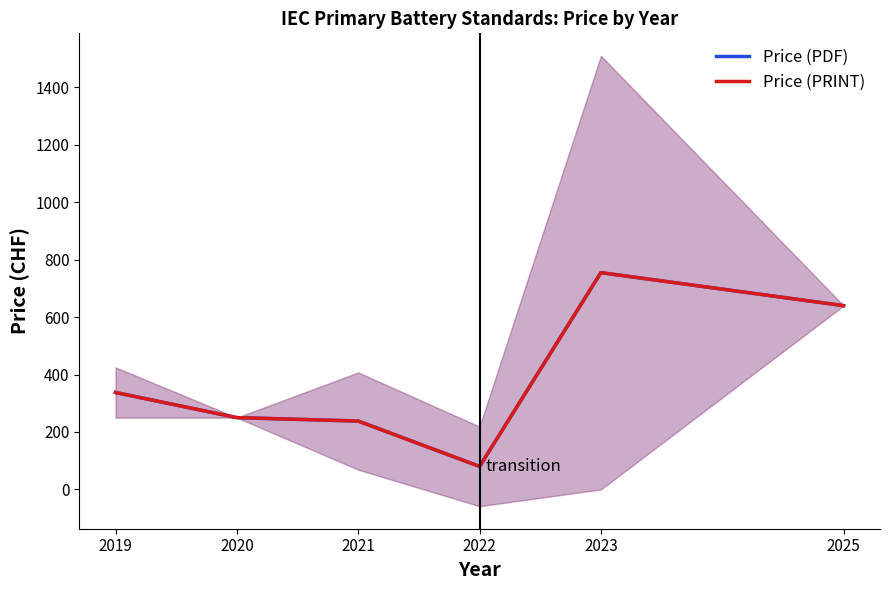

What is the greatest value displayed?

755.0